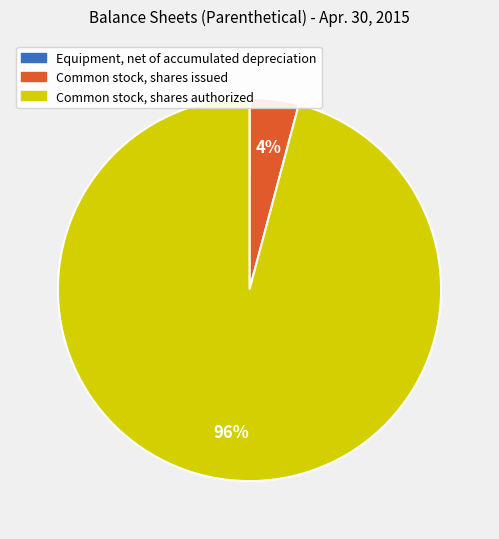

The Common stock, shares issued slice represents 60% of the pie. True or false?

False